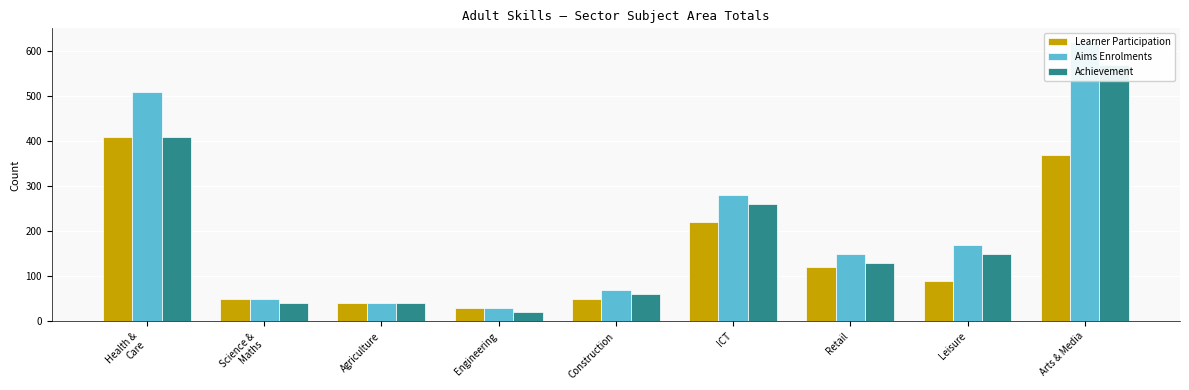

Between Construction and ICT, which series saw the biggest shift?

Aims Enrolments